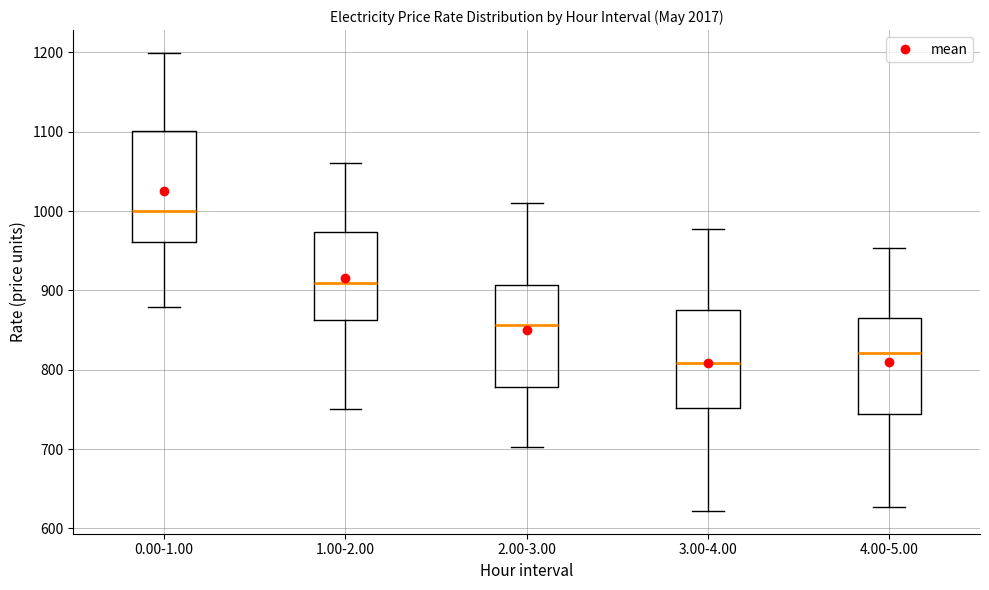

Comparing the boxes themselves (not the whiskers), which one is the tallest?

0.00-1.00